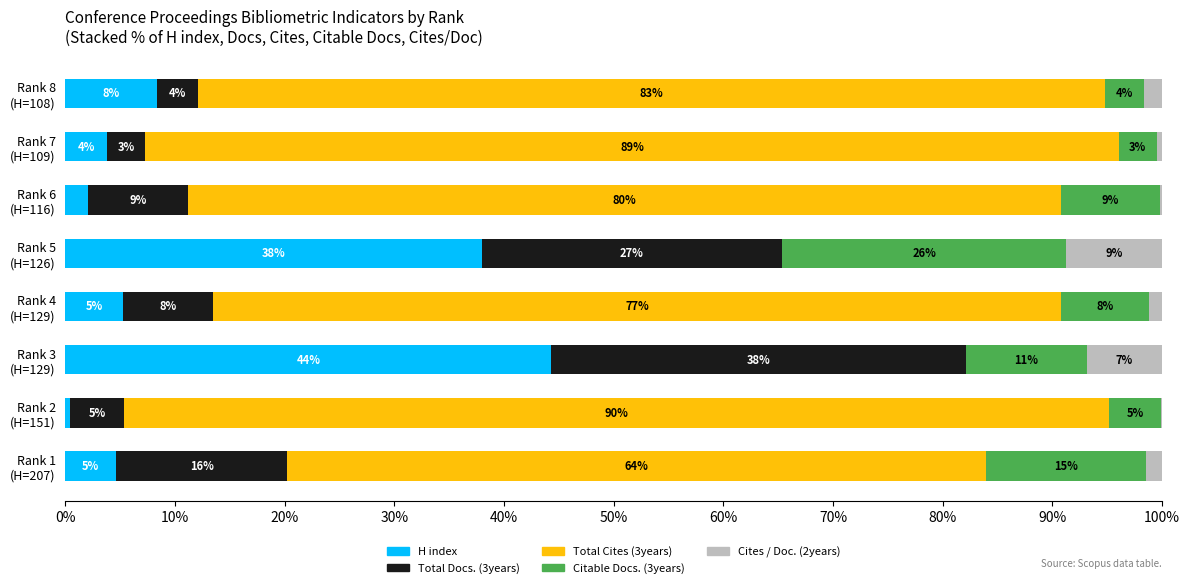

What is the highest value of the H index series?

44.3